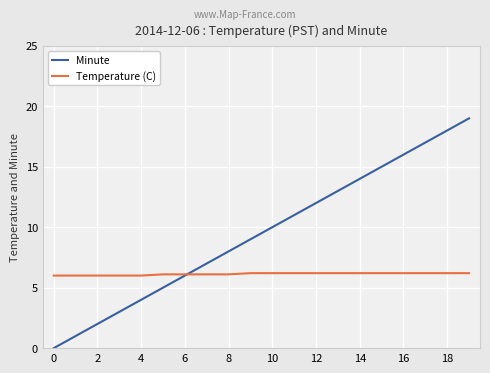

List the series in order of their peak value, highest first.

Minute, Temperature (C)